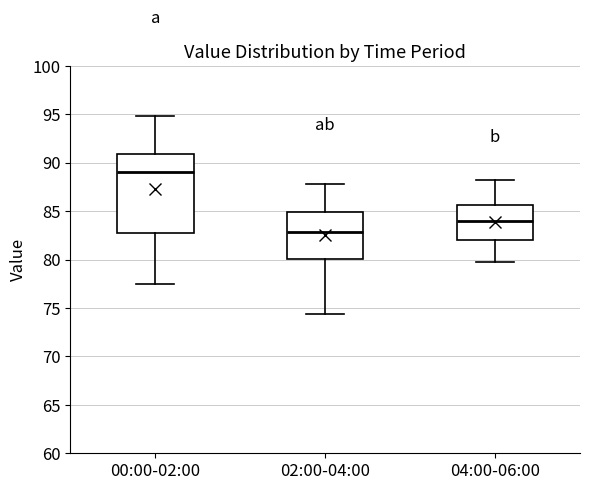

Reading left to right, read every box against the y-axis: the position of its median line, the range the box covers, and the ends of its whiskers. The values are not printed on the chart, so give them approximately, as read against the axis.

00:00-02:00: median 89.0, box 82.5 to 91.0, whiskers 77.5 to 95.0
02:00-04:00: median 83.0, box 80.0 to 85.0, whiskers 74.5 to 88.0
04:00-06:00: median 84.0, box 82.0 to 85.5, whiskers 80.0 to 88.0